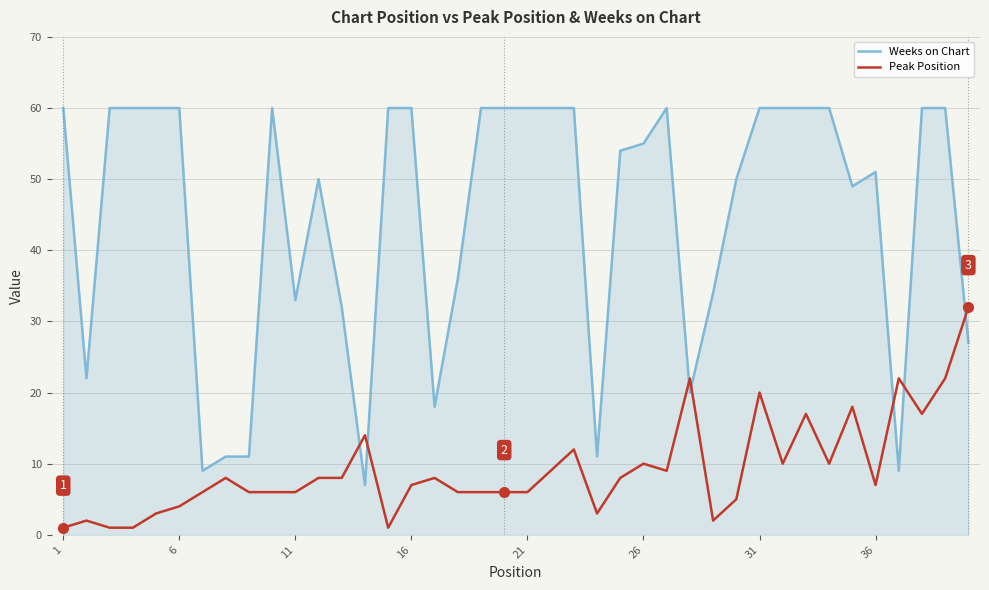

What is the smallest value displayed?

1